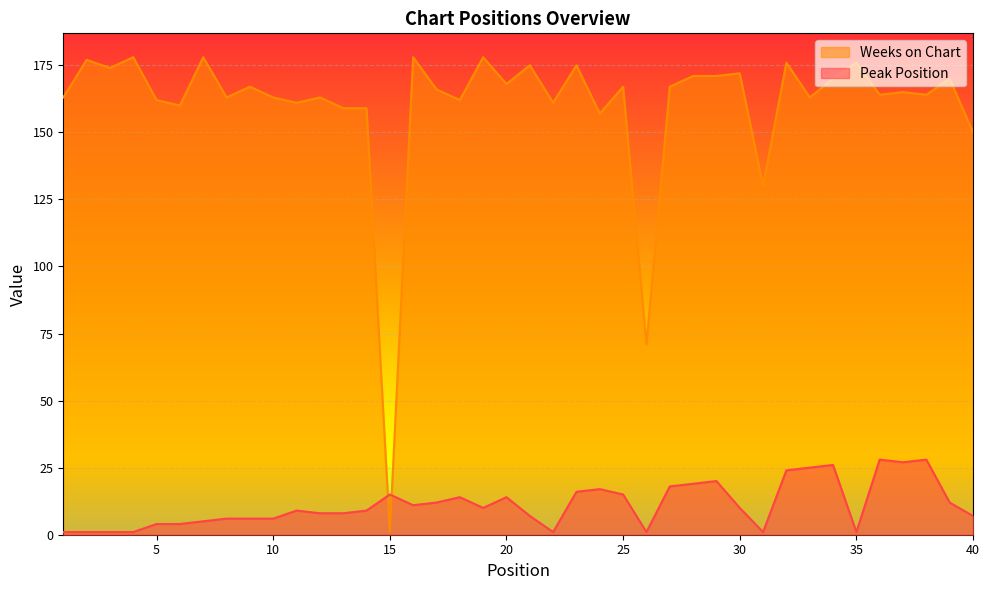

What is the difference between the second highest and minimum values in the Weeks on Chart series?

177